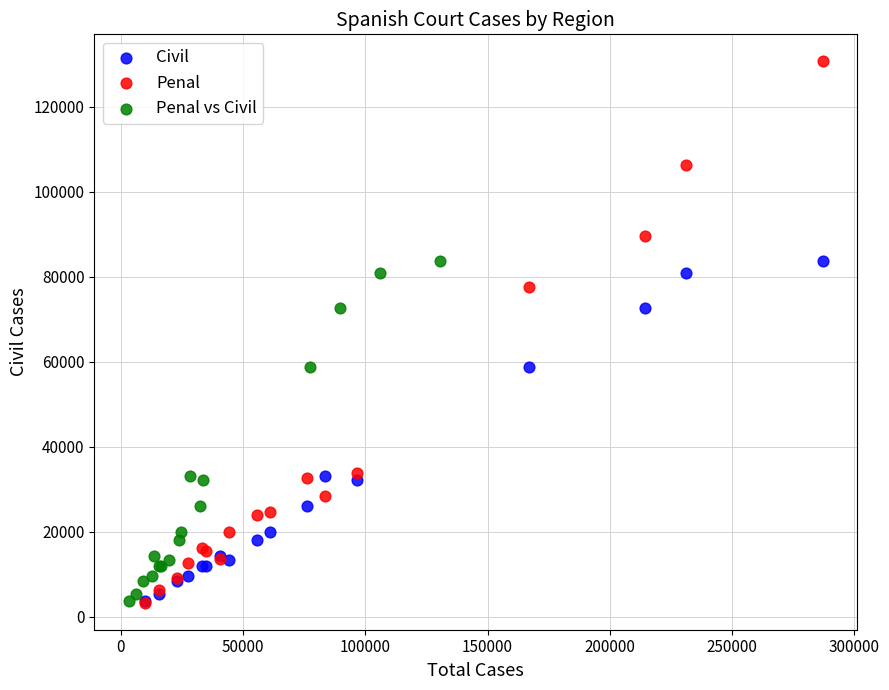

Which series reaches the maximum Y coordinate?

Penal